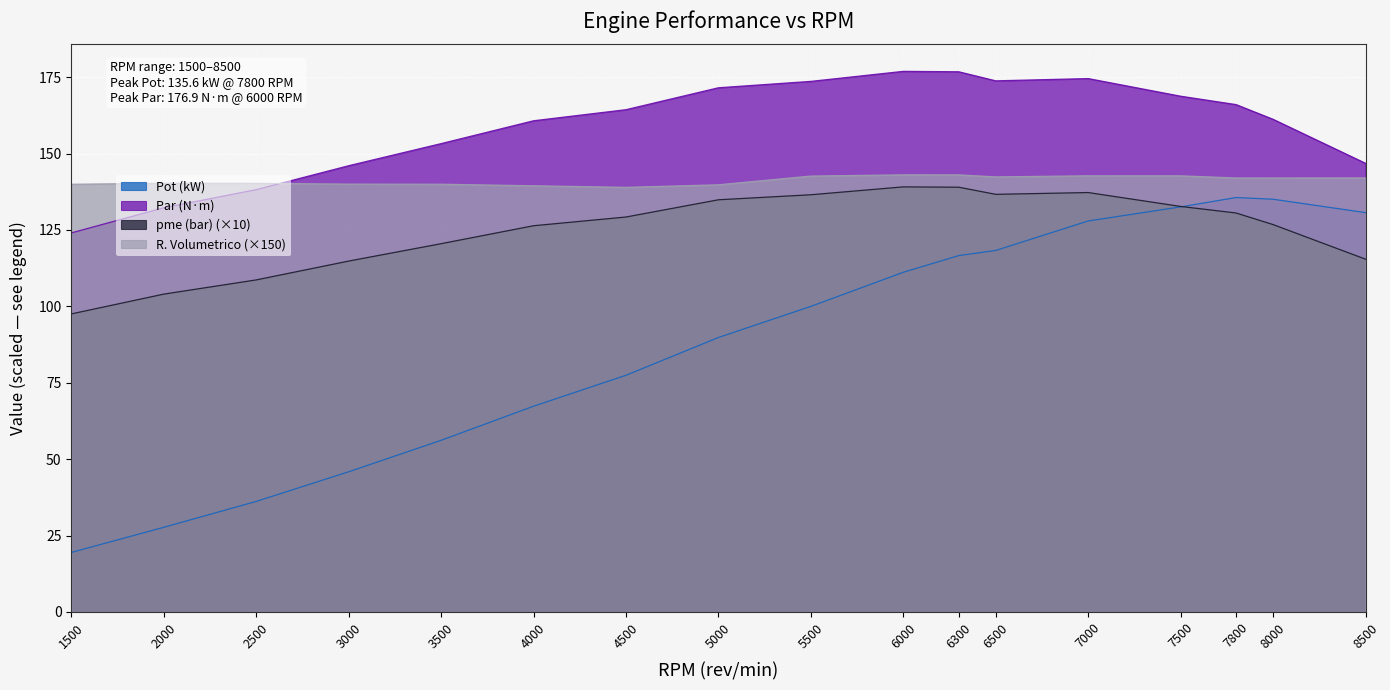

What is the difference between the maximum and minimum values in the Pot (kW) series?

116.1